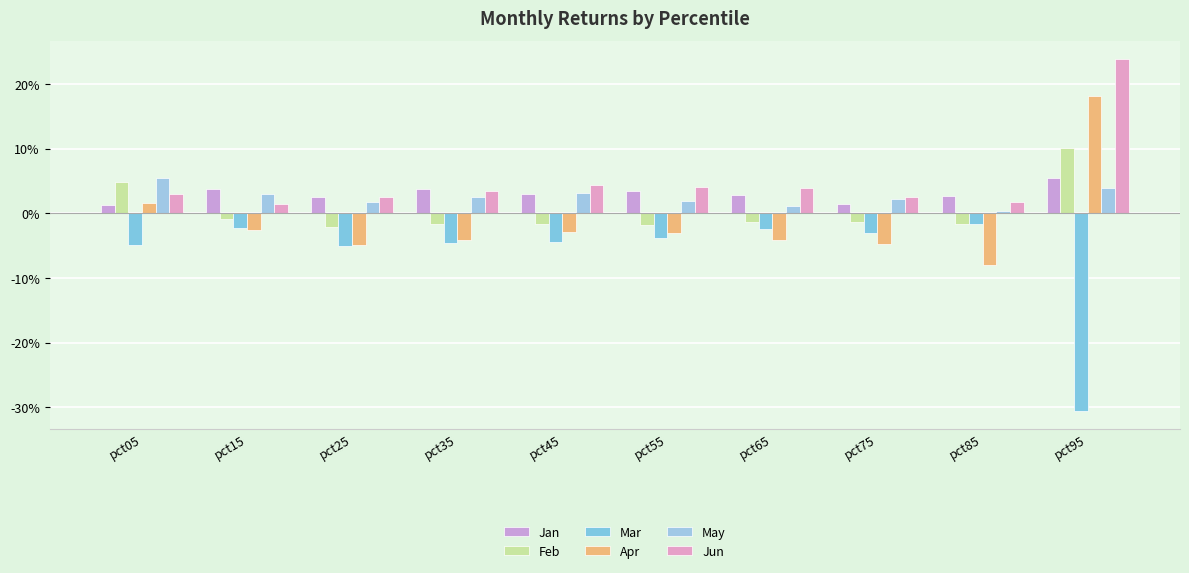

What is the spread (max minus min) of values at pct75?

0.1